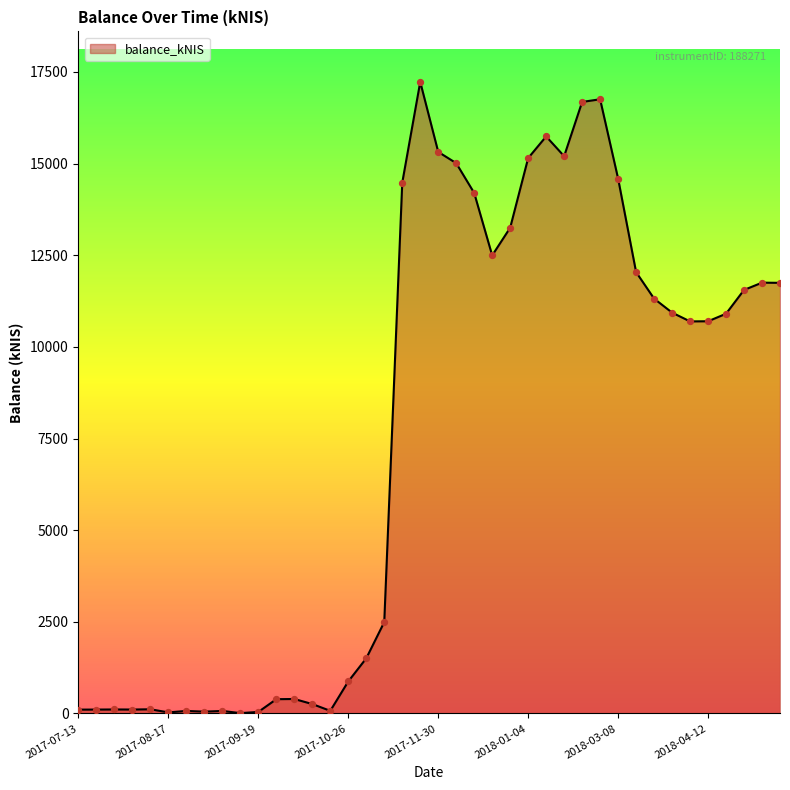

What is the maximum value shown in the chart?

17227.0